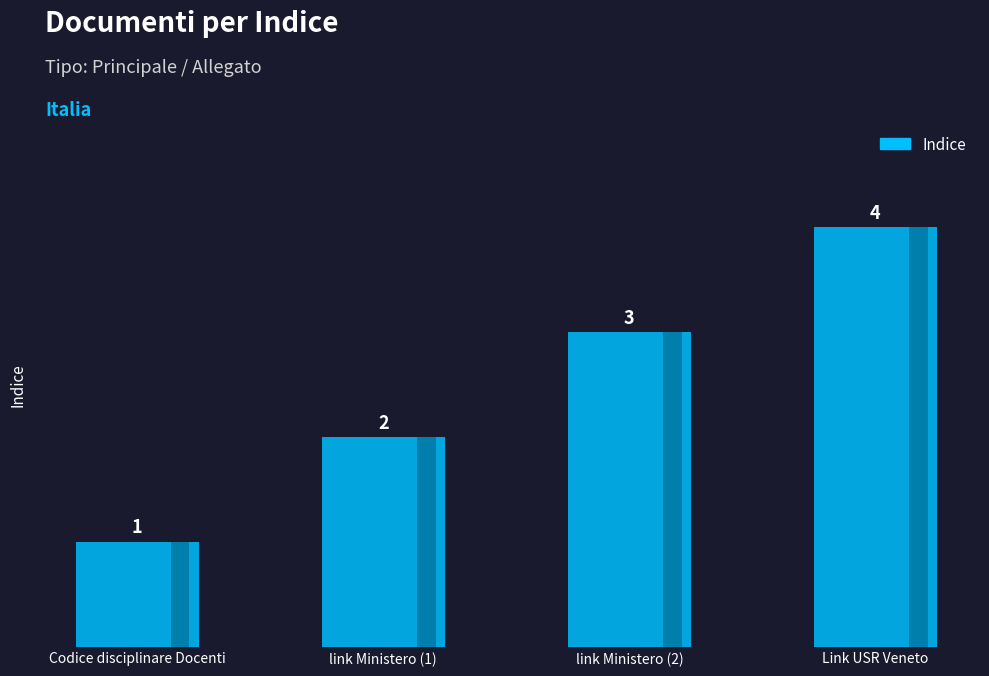

What is the label of the 2nd bar from the right?

link Ministero (2)